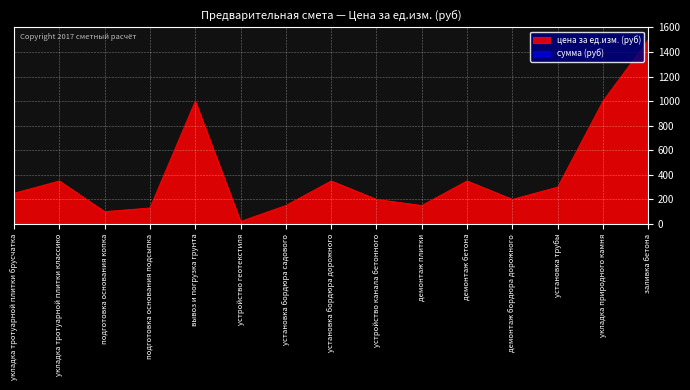

What is the difference between the second highest and minimum values?

980